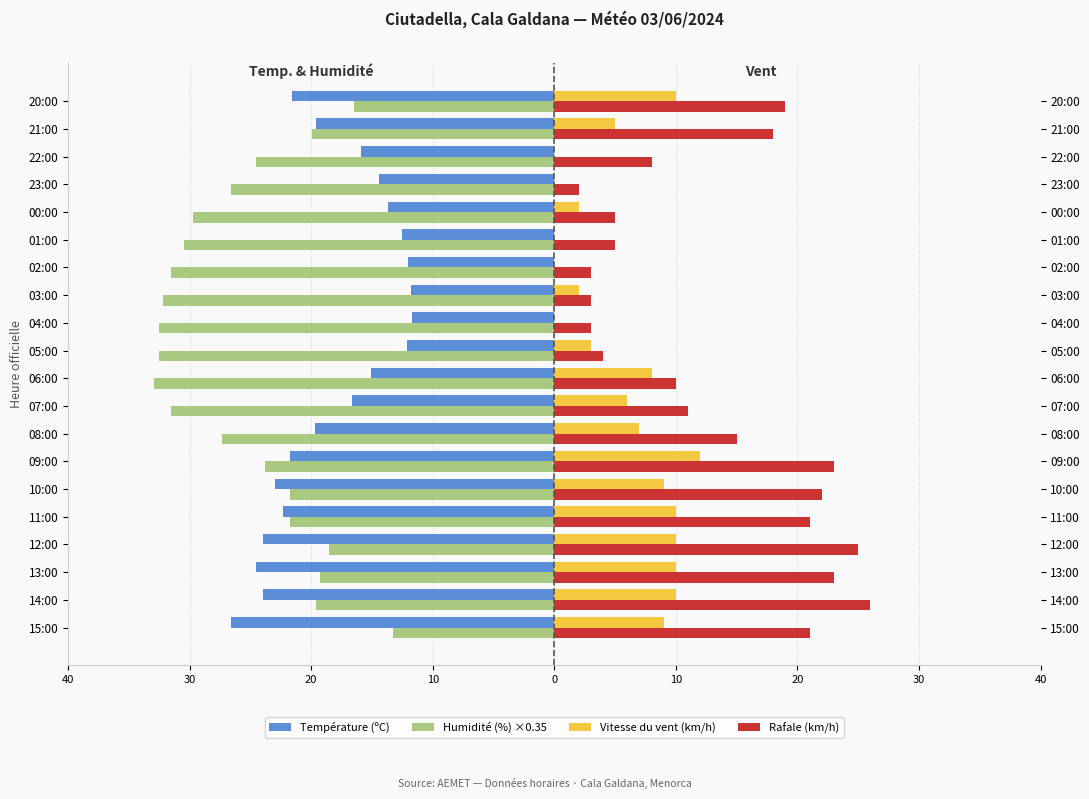

What is the highest value of the Vitesse du vent (km/h) series?

12.0